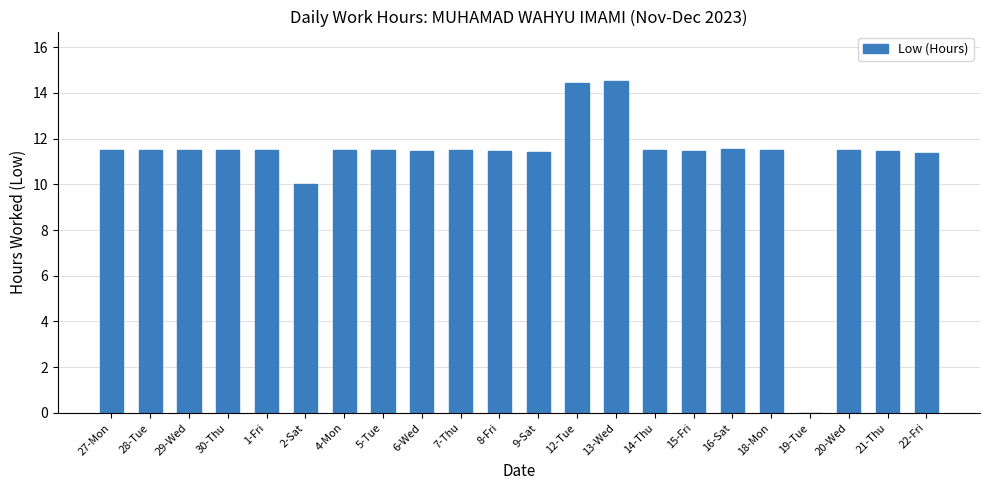

Count the number of data series in this chart.

1